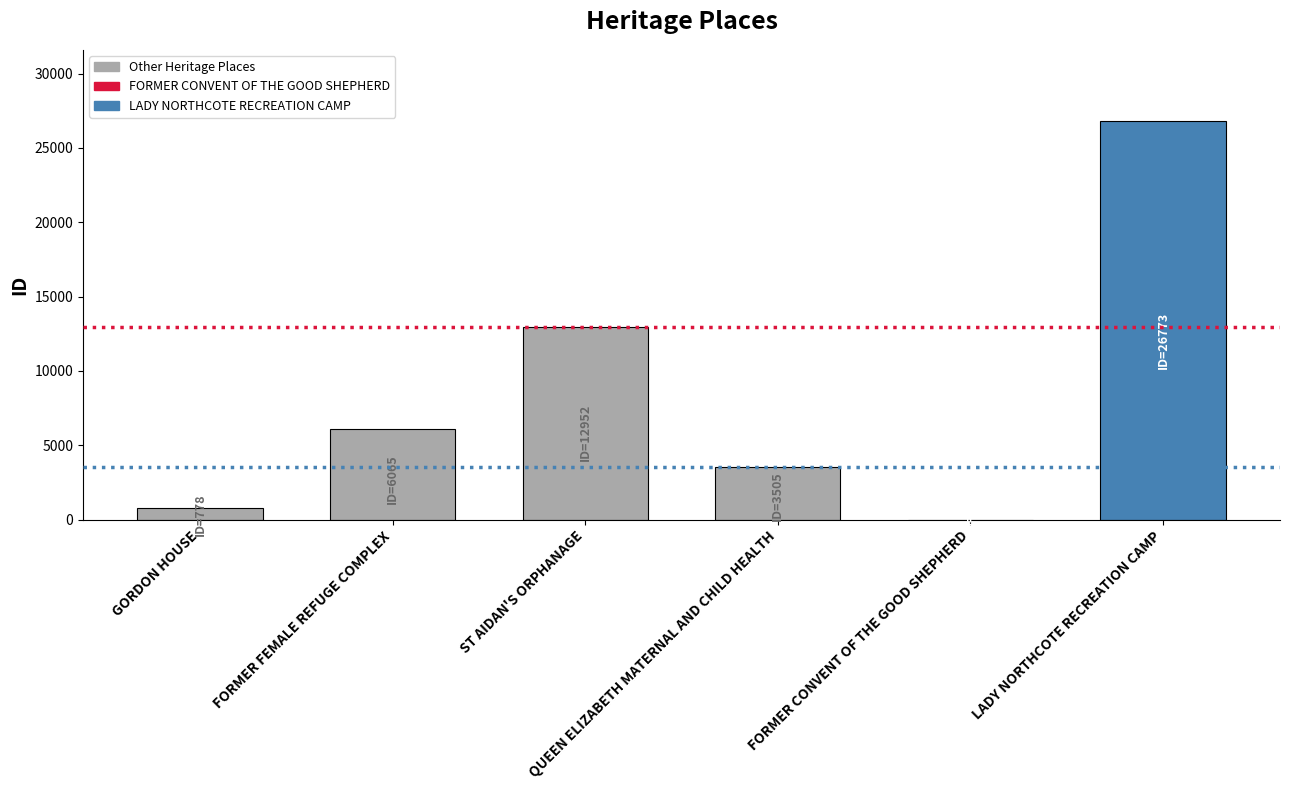

Reading left to right, transcribe all the data shown in this chart.

GORDON HOUSE=778	FORMER FEMALE REFUGE COMPLEX=6065	ST AIDAN'S ORPHANAGE=12952	QUEEN ELIZABETH MATERNAL AND CHILD HEALTH=3505	FORMER CONVENT OF THE GOOD SHEPHERD=1	LADY NORTHCOTE RECREATION CAMP=26773